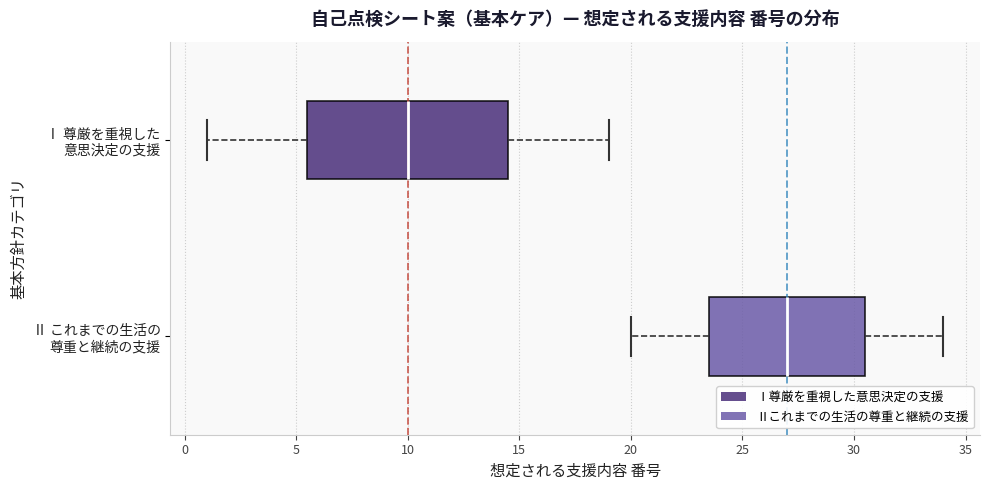

Which box's median line is the furthest to the left?

Ⅰ 尊厳を重視した 意思決定の支援